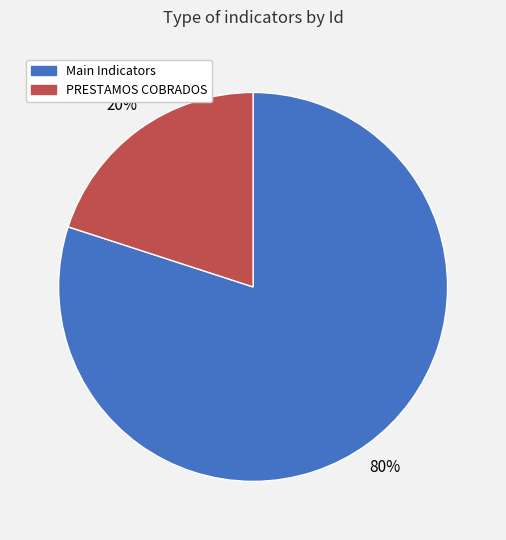

To the nearest percent, what is the difference between the largest and smallest slice percentages?

60%